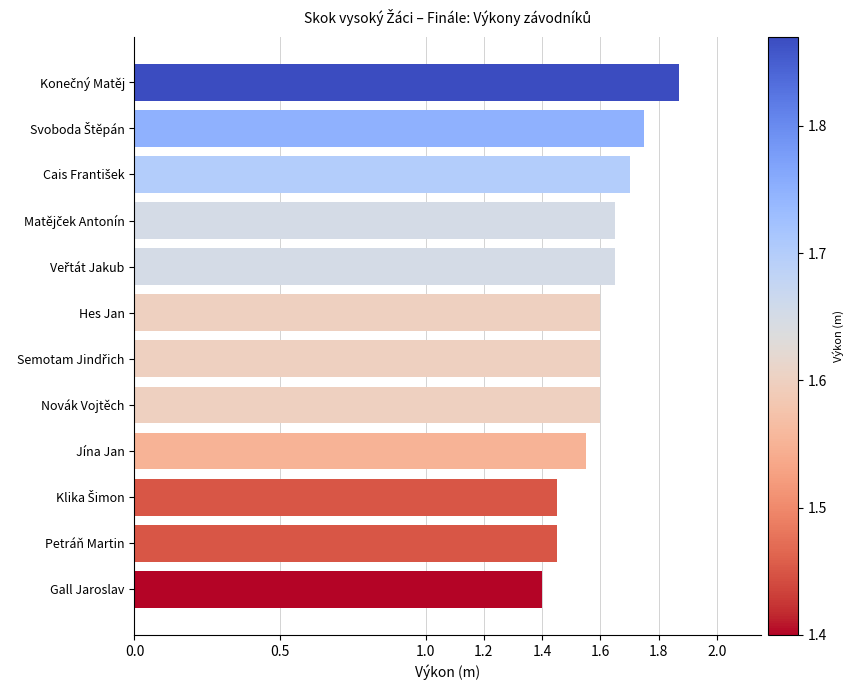

Is it true that the value at Hes Jan is 0.4?

False